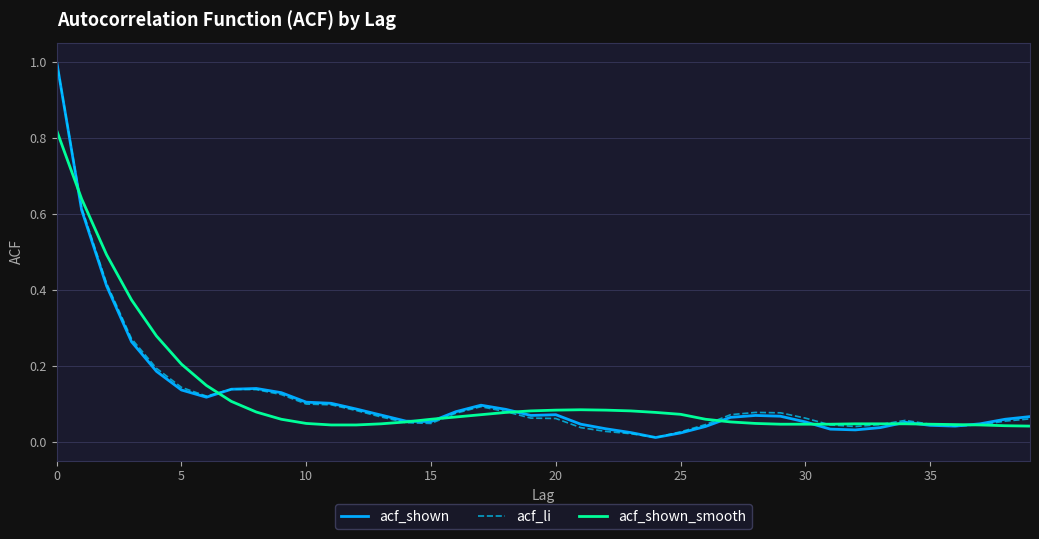

What is the greatest value displayed?

1.0